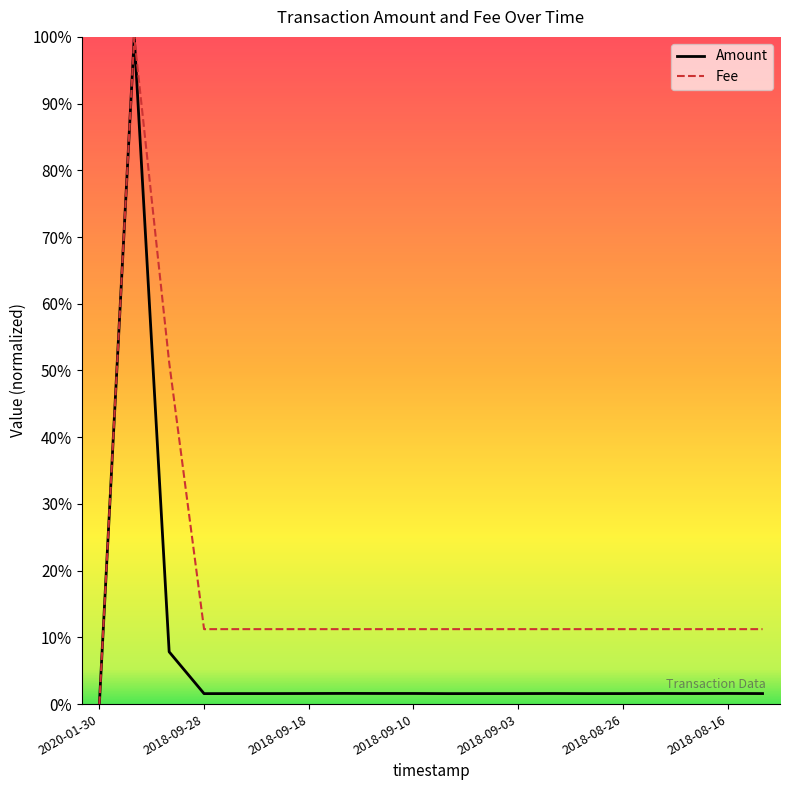

Is this an area chart (filled region under the line)?

No